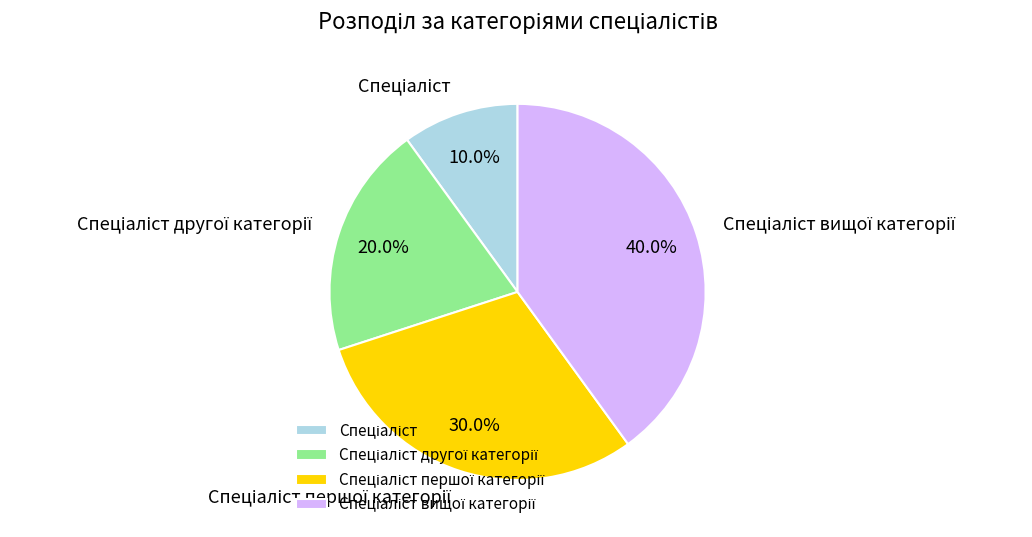

Does any single category account for the majority?

No